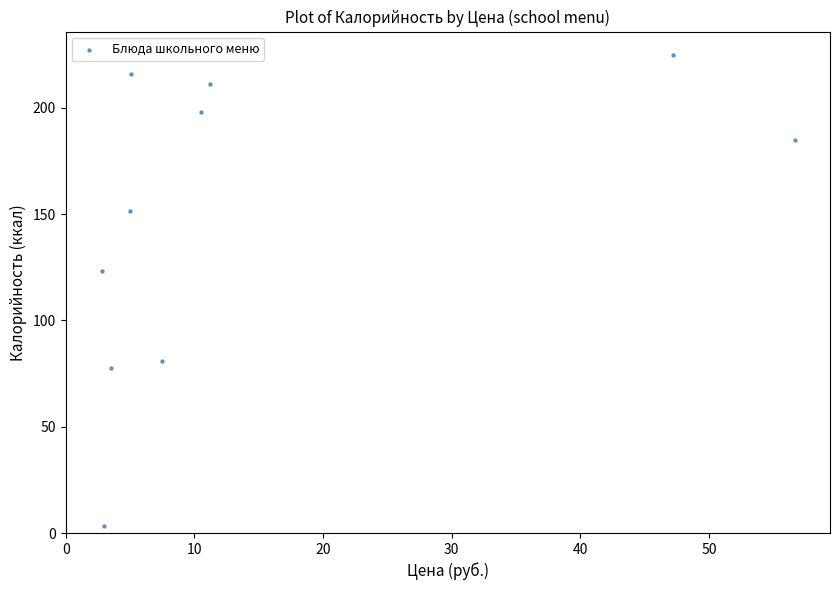

What Y value in the scatter plot is closest to 114?

123.2